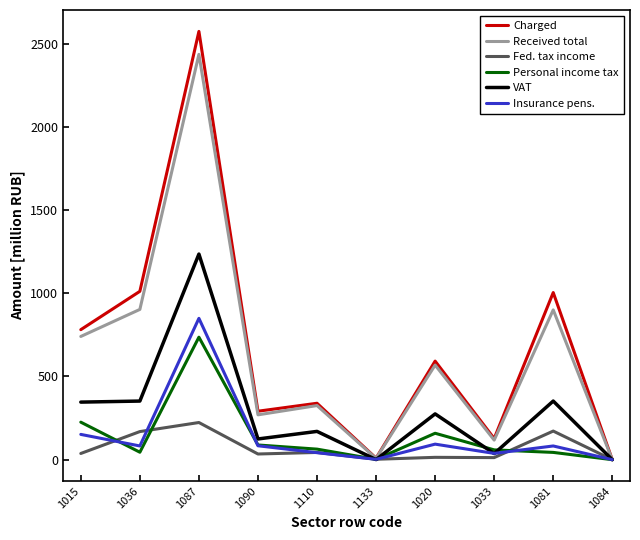

Where is the first local maximum for Charged?

1087